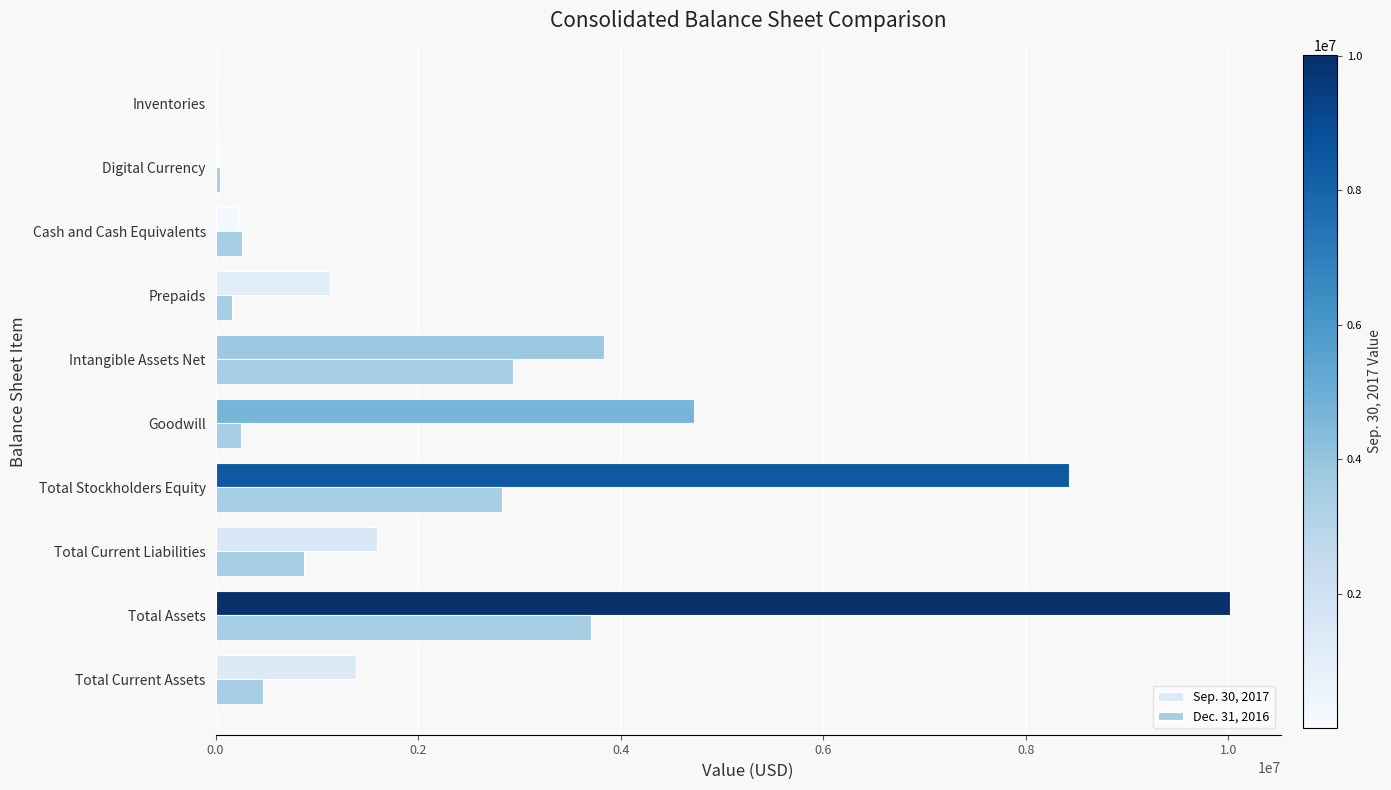

Which series has the largest total across all categories?

Sep. 30, 2017